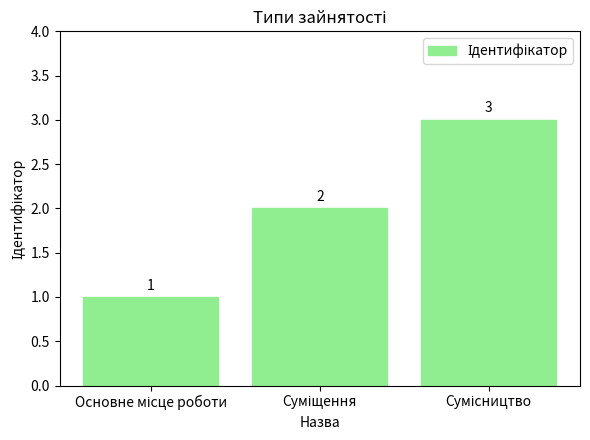

Count the number of categories in the chart.

3